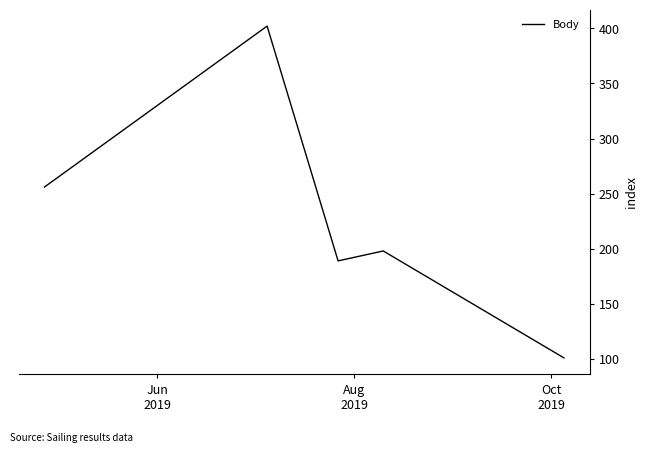

What is the difference between the second highest and second lowest values?

67